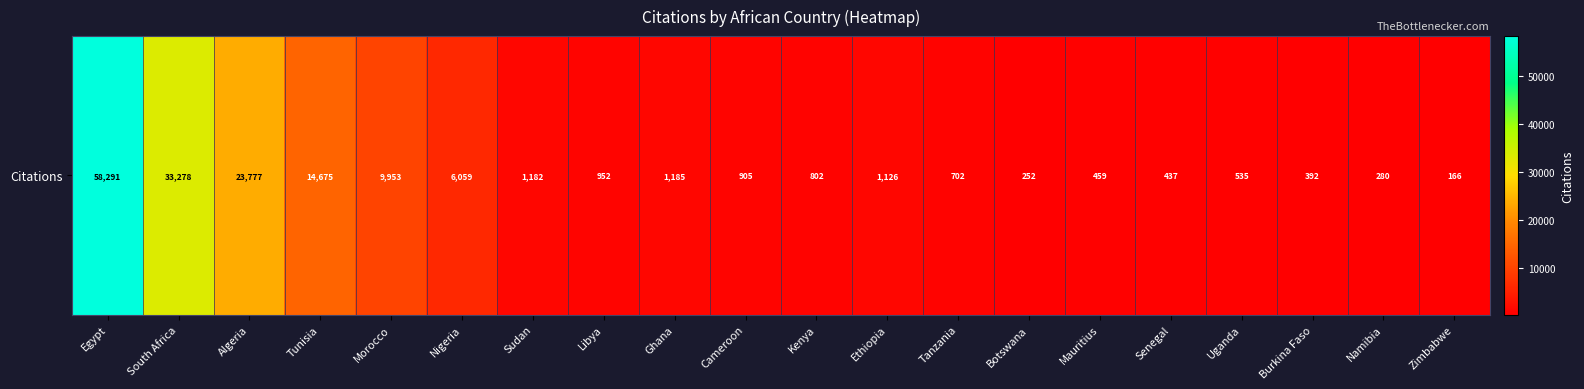

At which label is the value closest to 29228?

South Africa